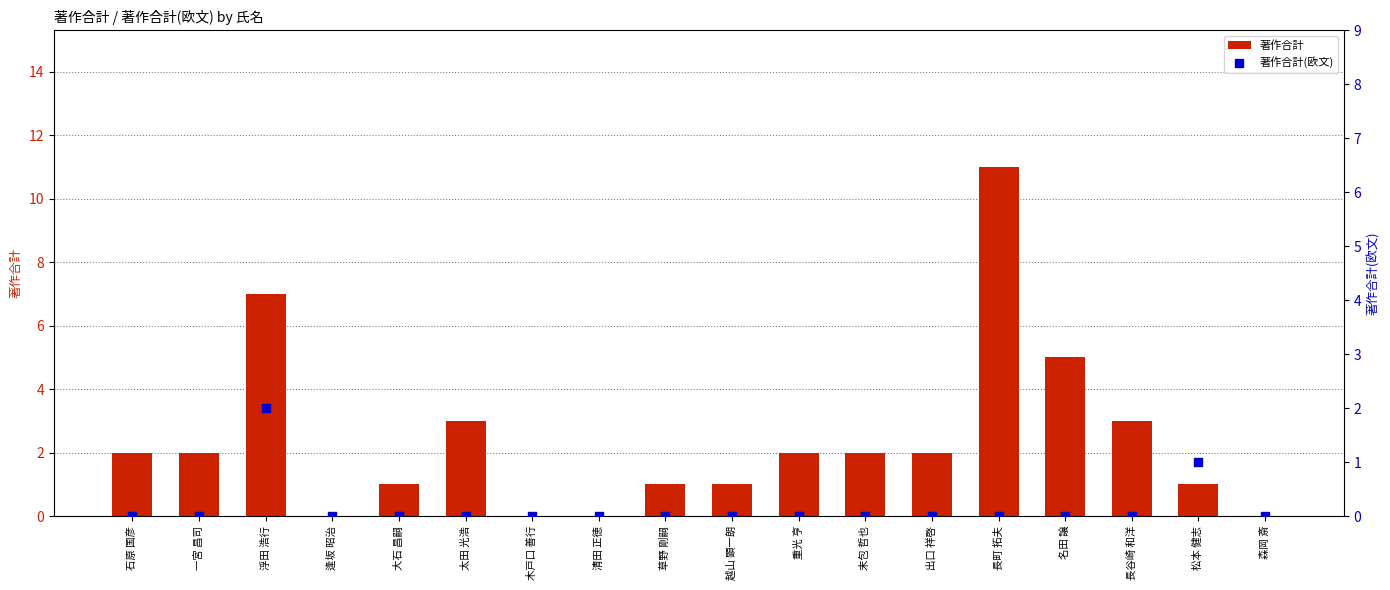

At which category is the sum across all series the highest?

長町 拓夫